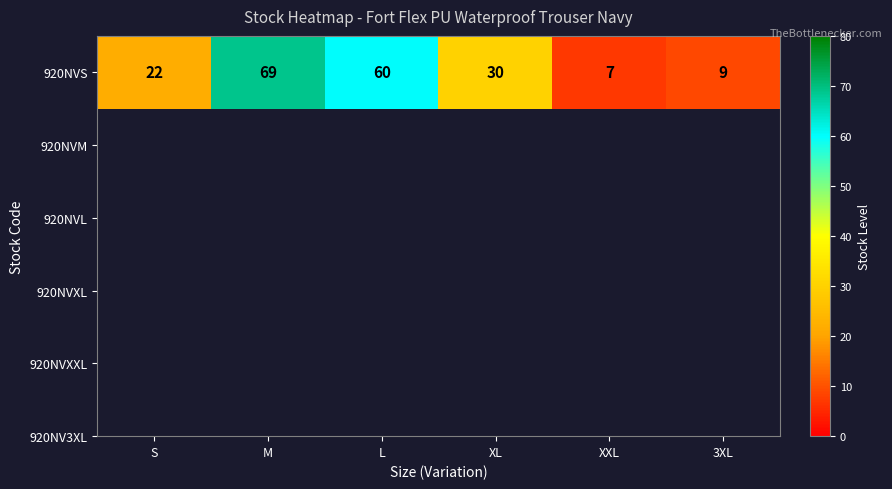

What is the difference between the maximum and minimum values?

62